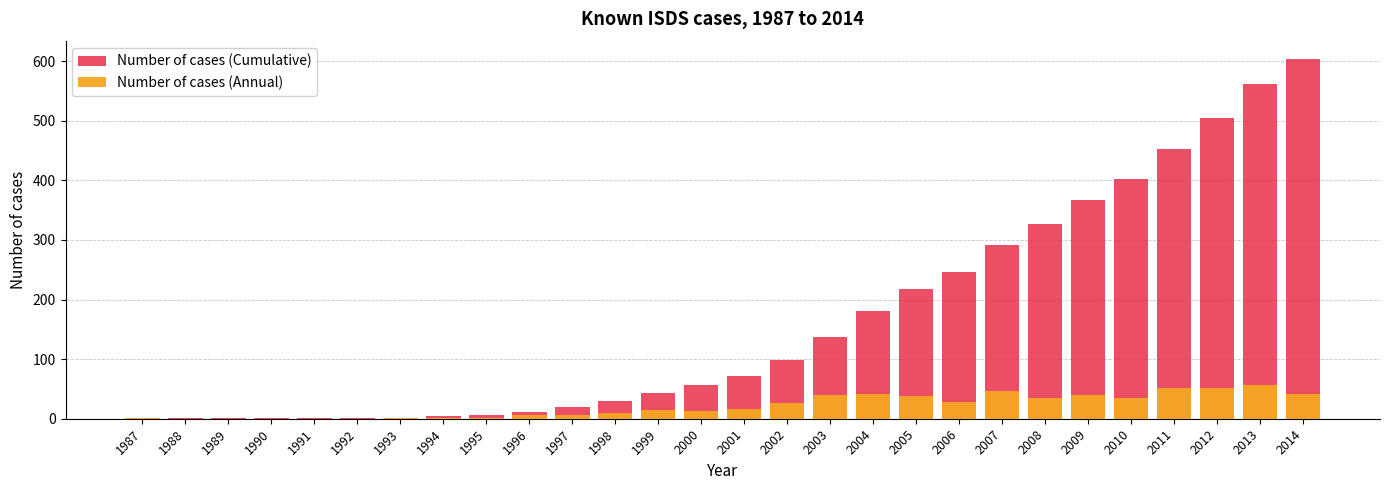

Reading left to right, list all the values displayed in this chart.

Number of cases (Cumulative): 1987=1	1988=1	1989=1	1990=1	1991=1	1992=1	1993=2	1994=4	1995=6	1996=12	1997=19	1998=29	1999=43	2000=56	2001=72	2002=98	2003=138	2004=180	2005=218	2006=246	2007=292	2008=327	2009=367	2010=402	2011=453	2012=505	2013=561	2014=603
Number of cases (Annual): 1987=1	1988=0	1989=0	1990=0	1991=0	1992=0	1993=1	1994=2	1995=2	1996=6	1997=7	1998=10	1999=14	2000=13	2001=16	2002=26	2003=40	2004=42	2005=38	2006=28	2007=46	2008=35	2009=40	2010=35	2011=51	2012=52	2013=56	2014=42